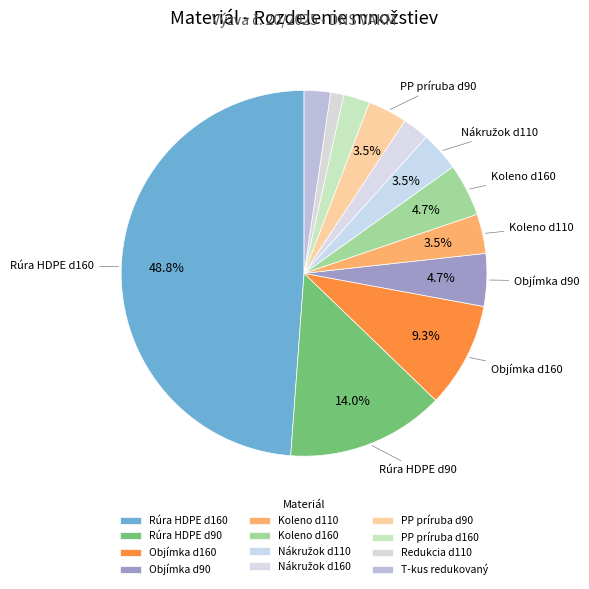

What is the total percentage of Nákružok d110 and Objímka d90?

8.1%